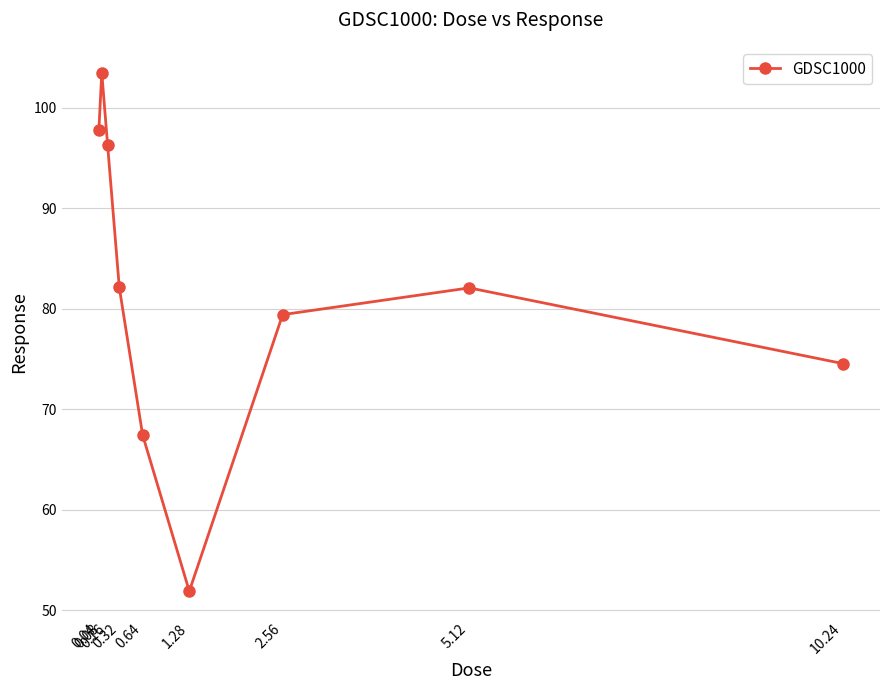

What is the sum of all values?

735.1